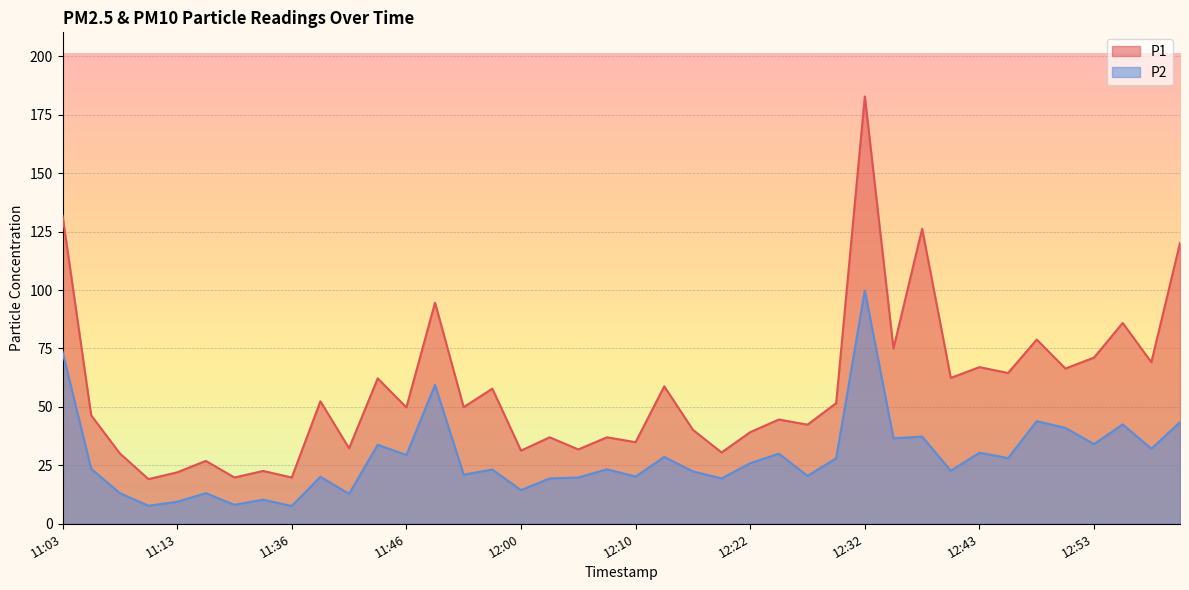

Where does the P2 series first go above 23?

11:03